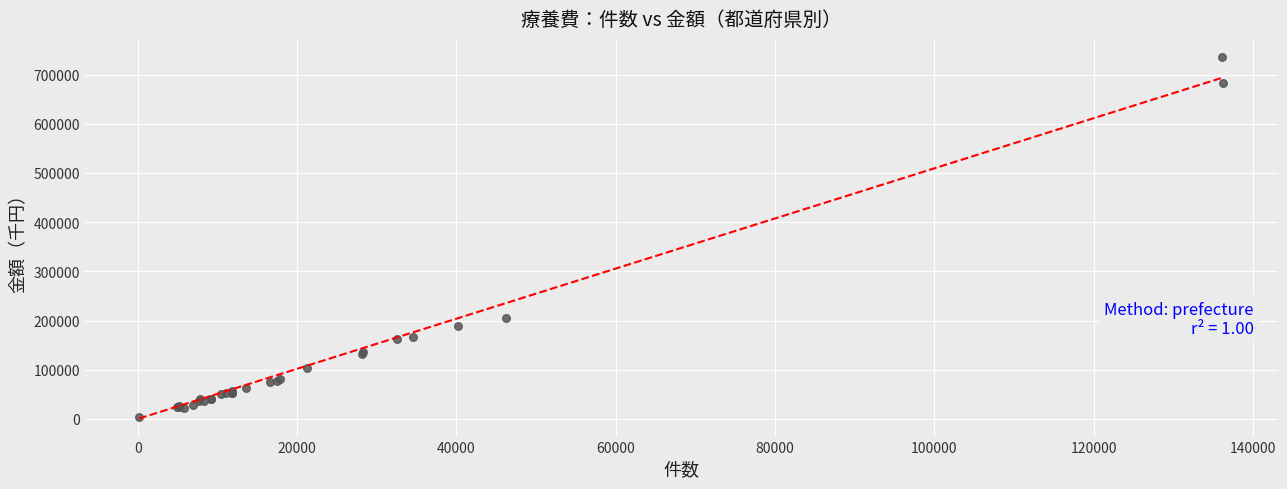

What Y value in the scatter plot is closest to 369545?

205581.7